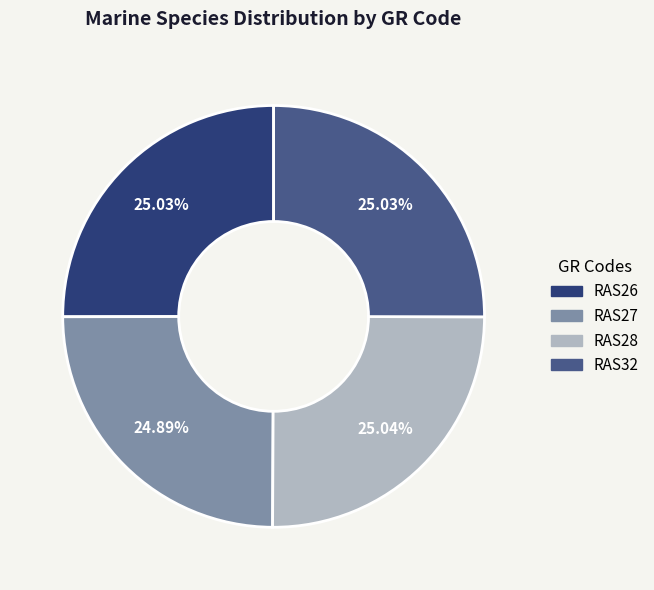

The RAS28 slice represents 11% of the pie. True or false?

False